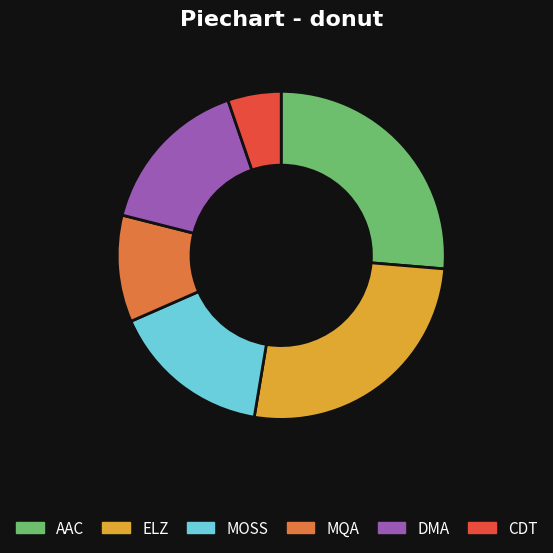

Is CDT the majority of the pie?

No